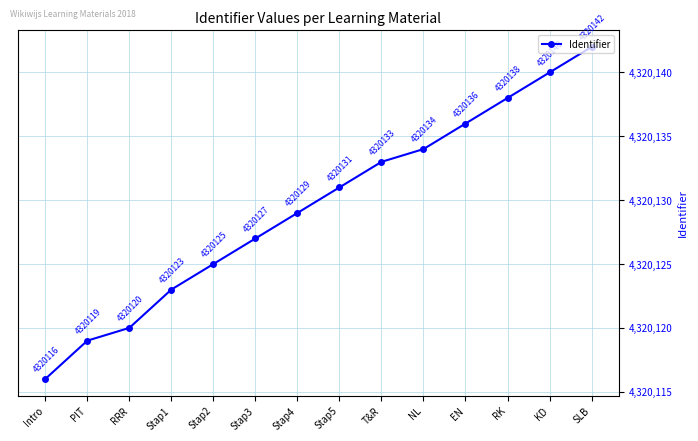

Does the chart display data point markers on the line(s)?

Yes